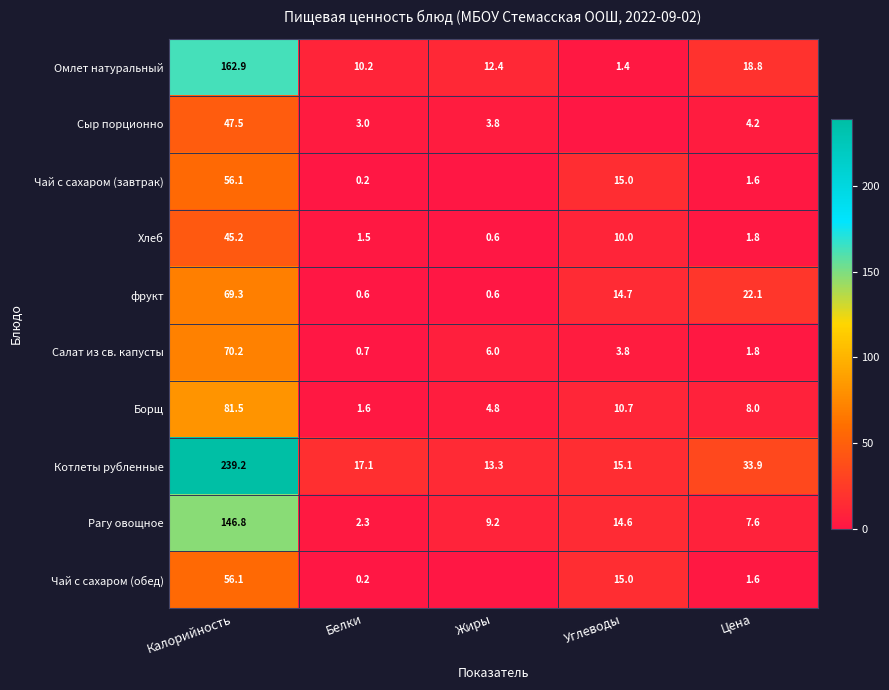

The Хлеб series shows 1.5 at Белки. True or false?

True